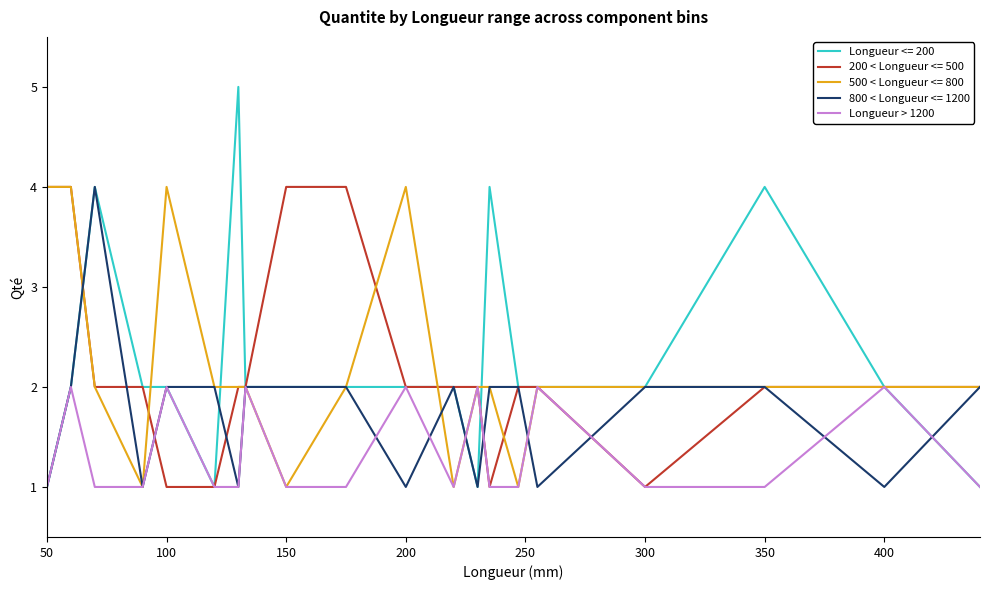

Which series changed the most between 100 and 300?

500 < Longueur <= 800